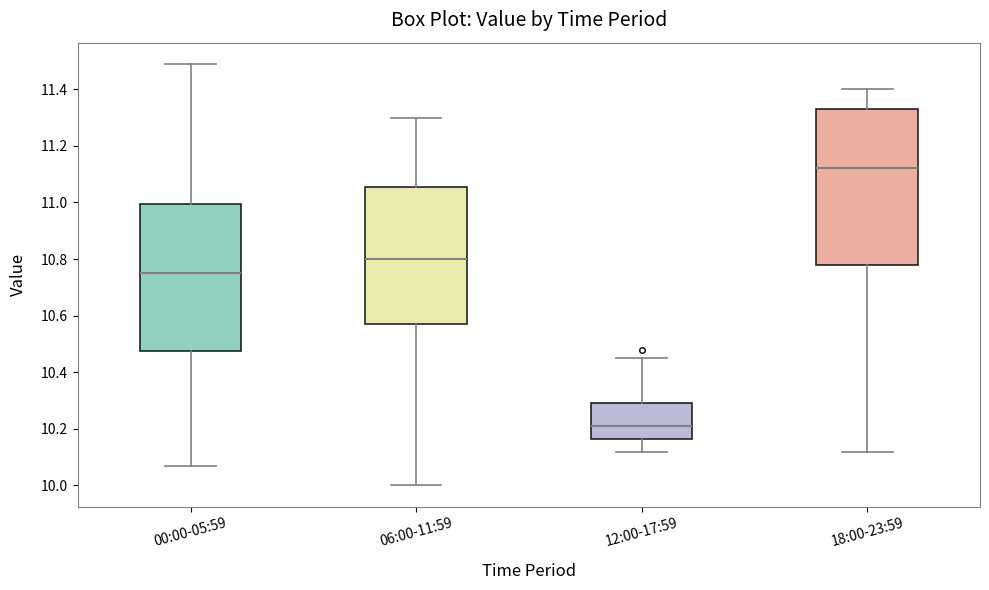

Where is the upper edge of the box for 12:00-17:59 on the y-axis? The values are not printed on the chart, so give them approximately, as read against the axis.

10.30